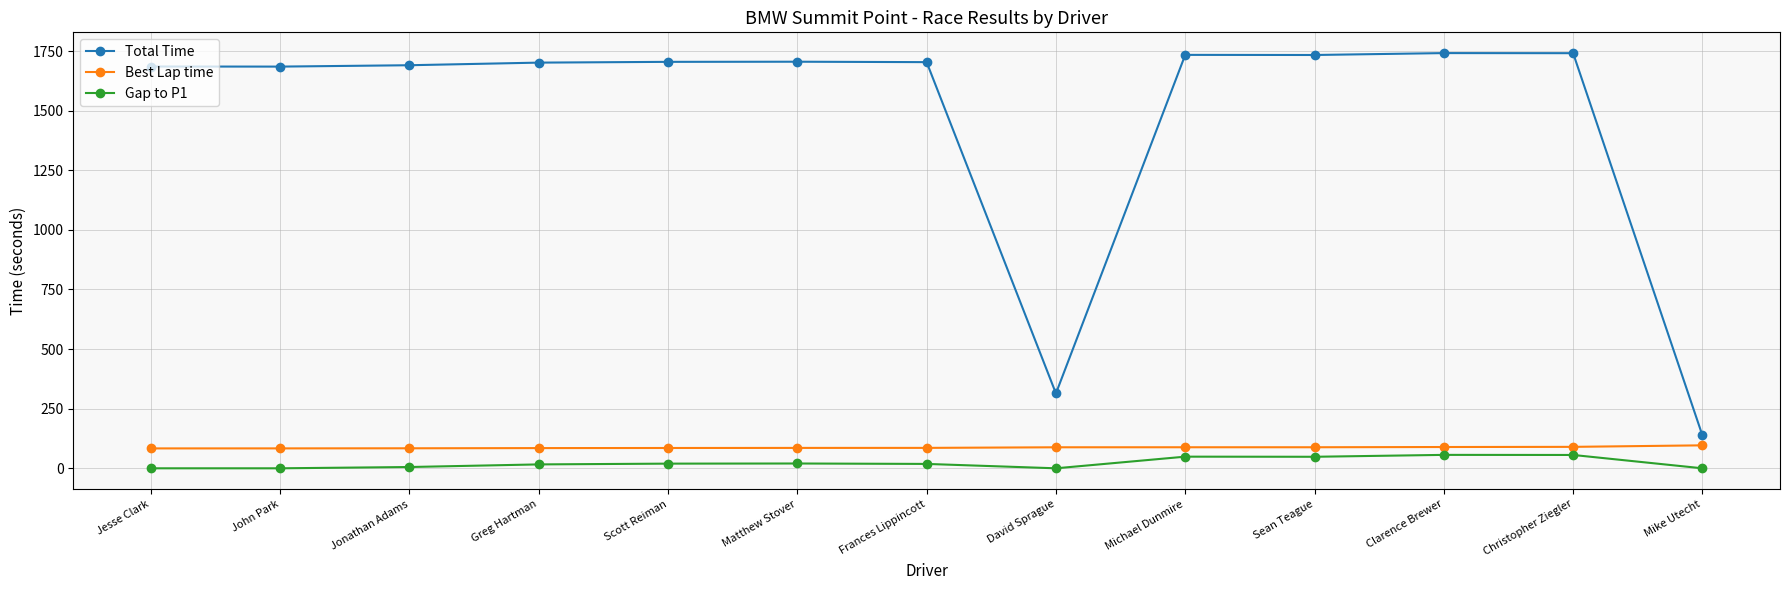

At John Park, list the series in order from smallest to largest.

Gap to P1, Best Lap time, Total Time